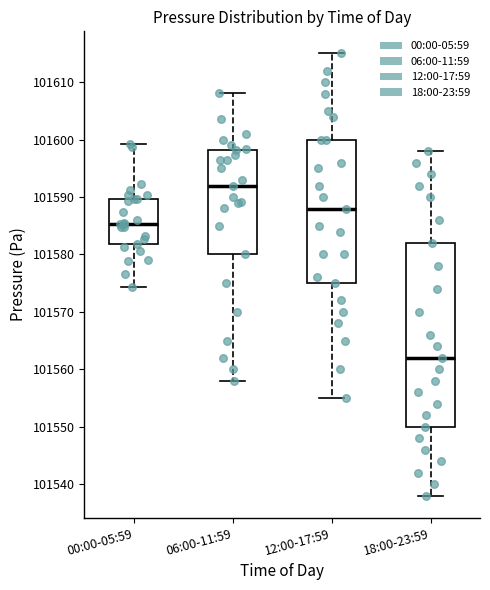

Which box's median line is the lowest?

18:00-23:59